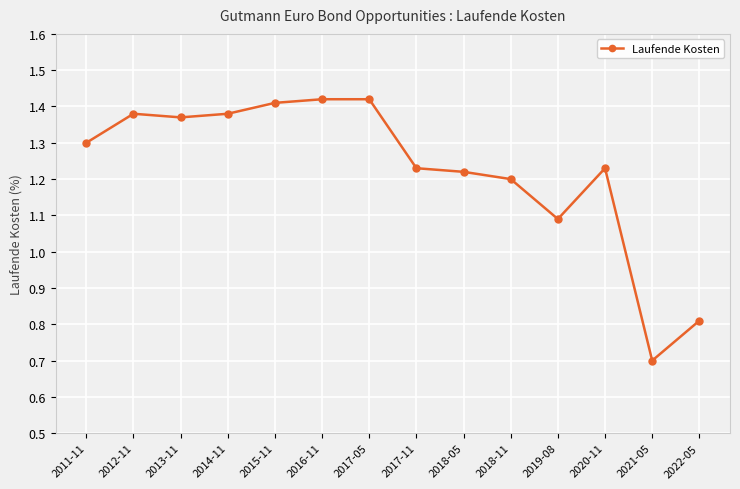

How many categories are shown in the chart?

14